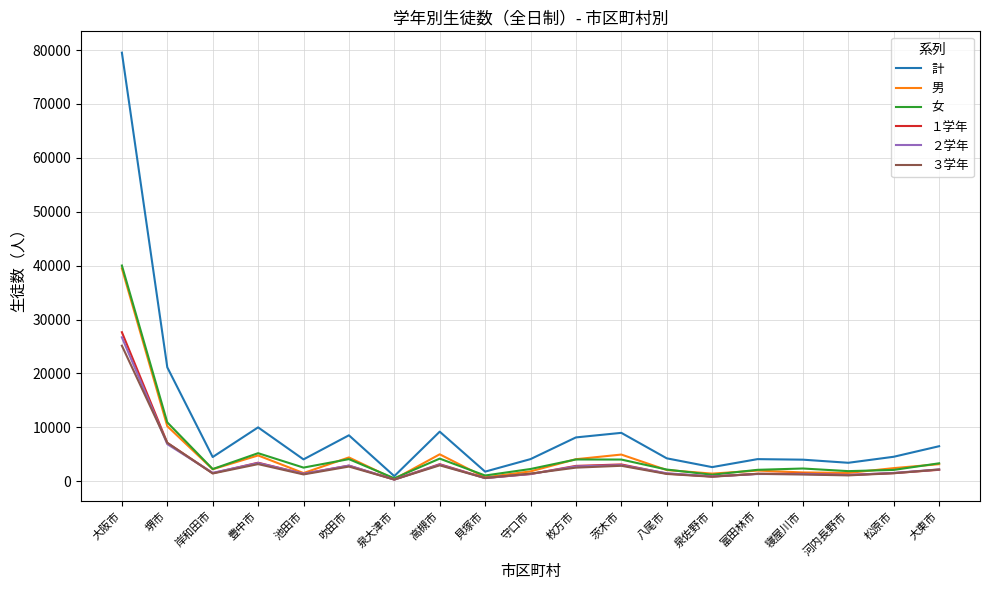

Which series has the largest range (max minus min)?

計